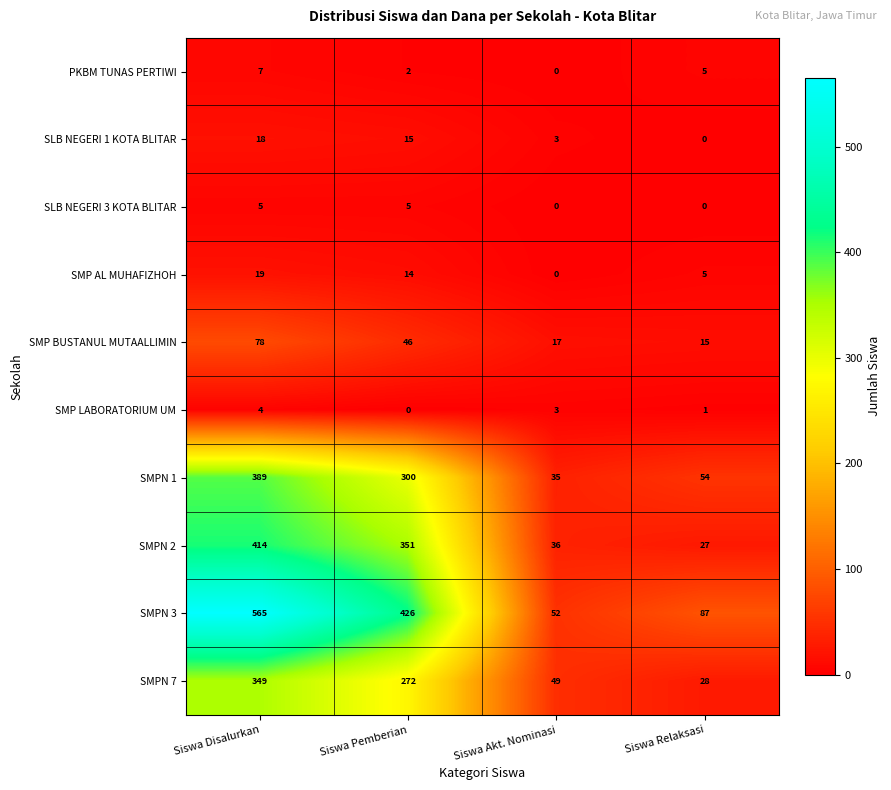

Count the SMP LABORATORIUM UM values in the range 1 to 4.

3